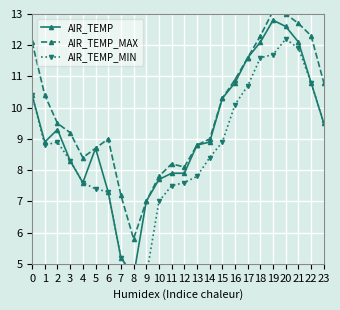

Which series has the widest spread of values?

AIR_TEMP